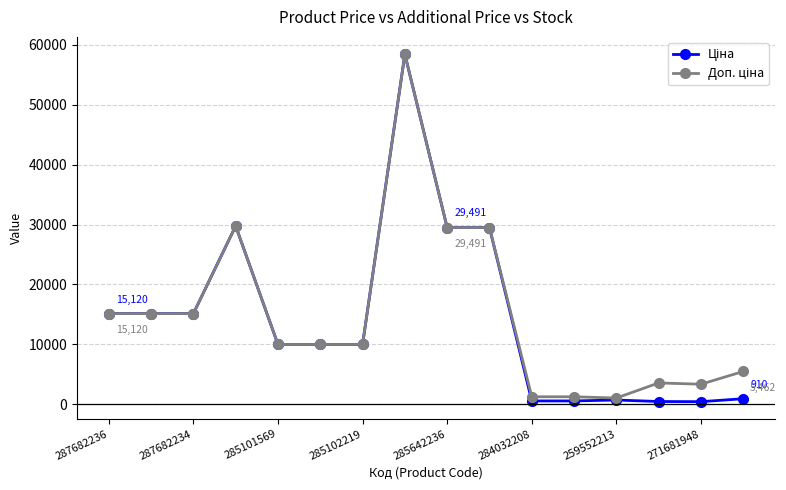

What is the greatest value displayed?

58426.5